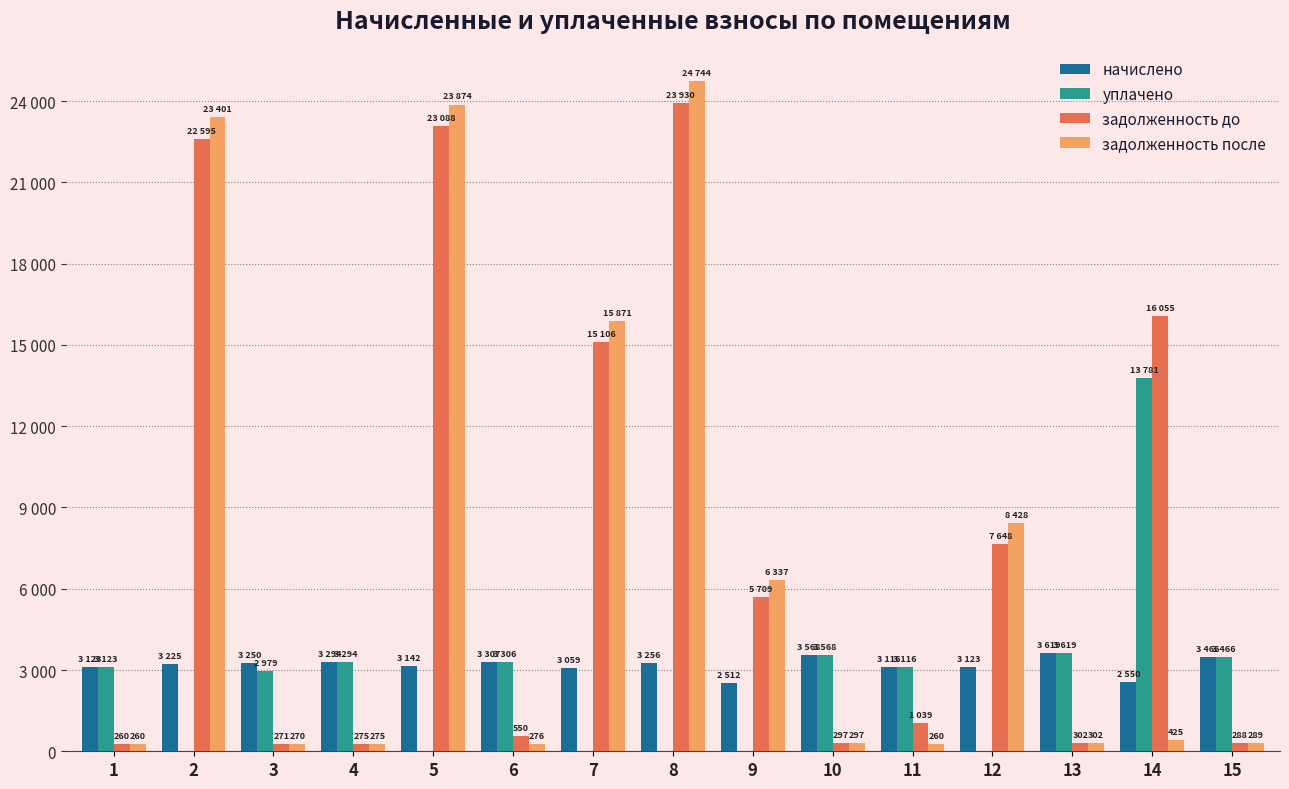

What is the average value of the задолженность после series?

7020.4